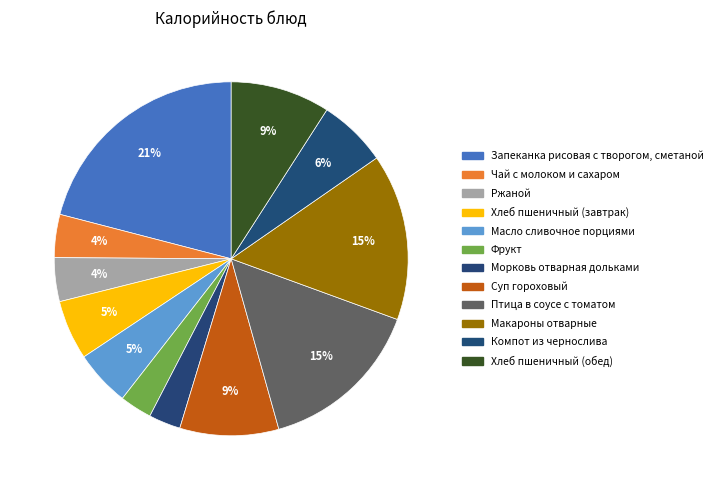

Is there a majority slice in this chart?

No